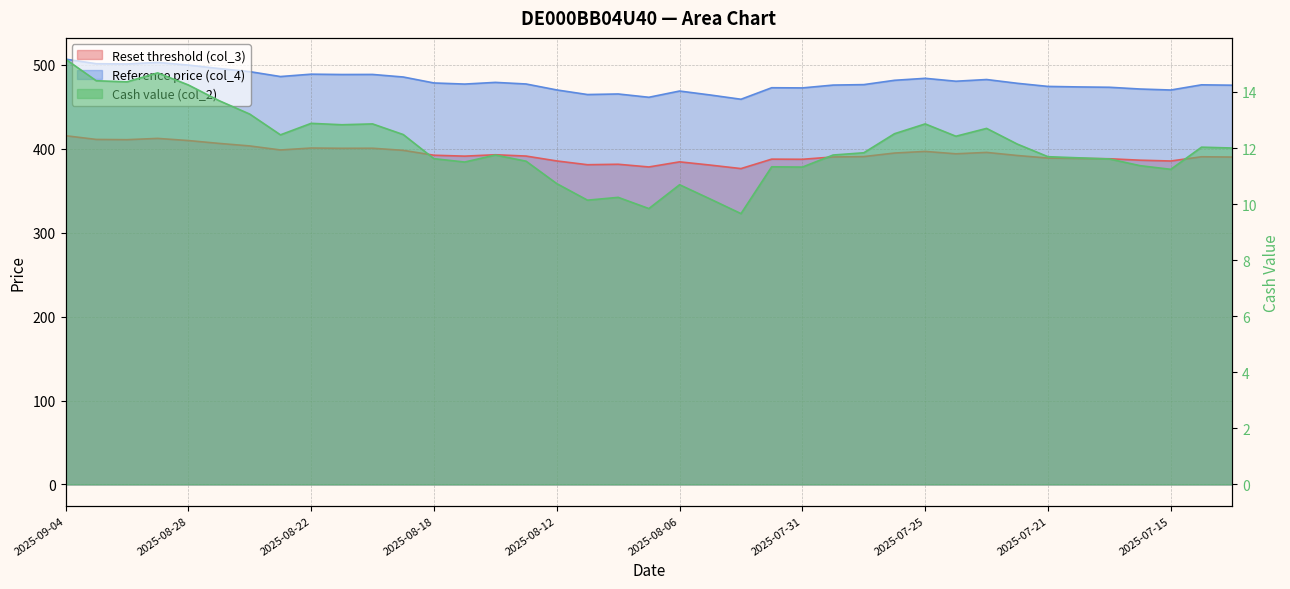

Does the chart have visible grid lines?

Yes